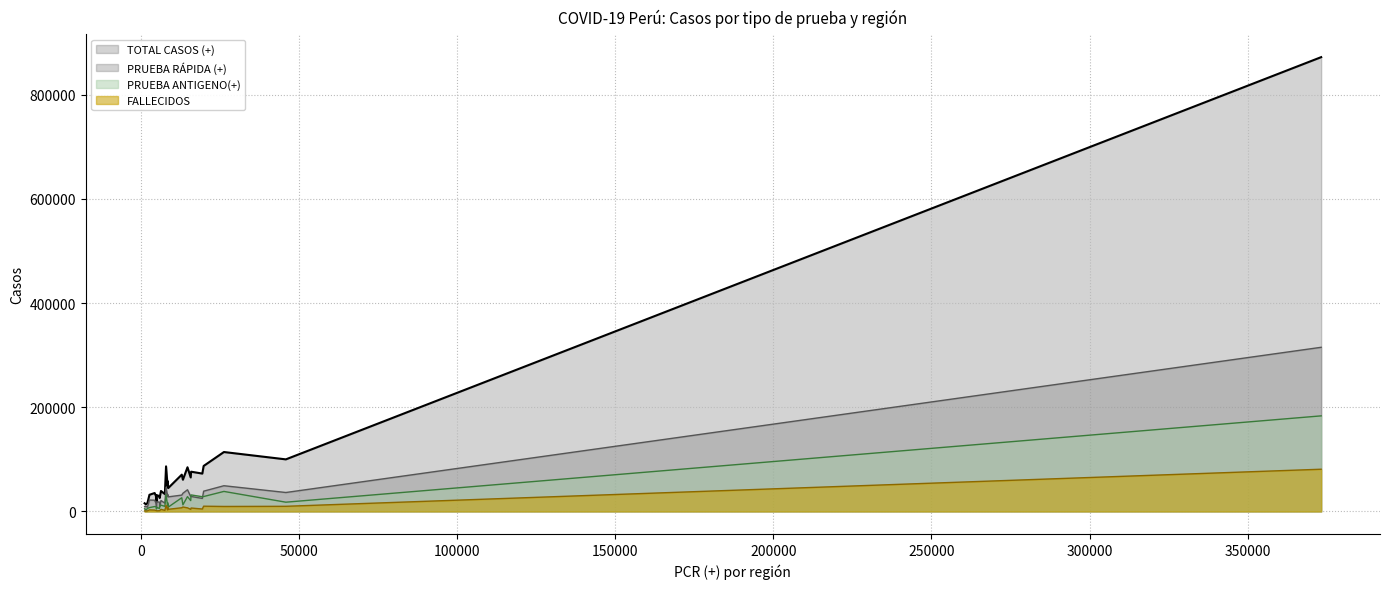

True or false: TOTAL CASOS (+) has more than 1 points higher than both neighbors.

True